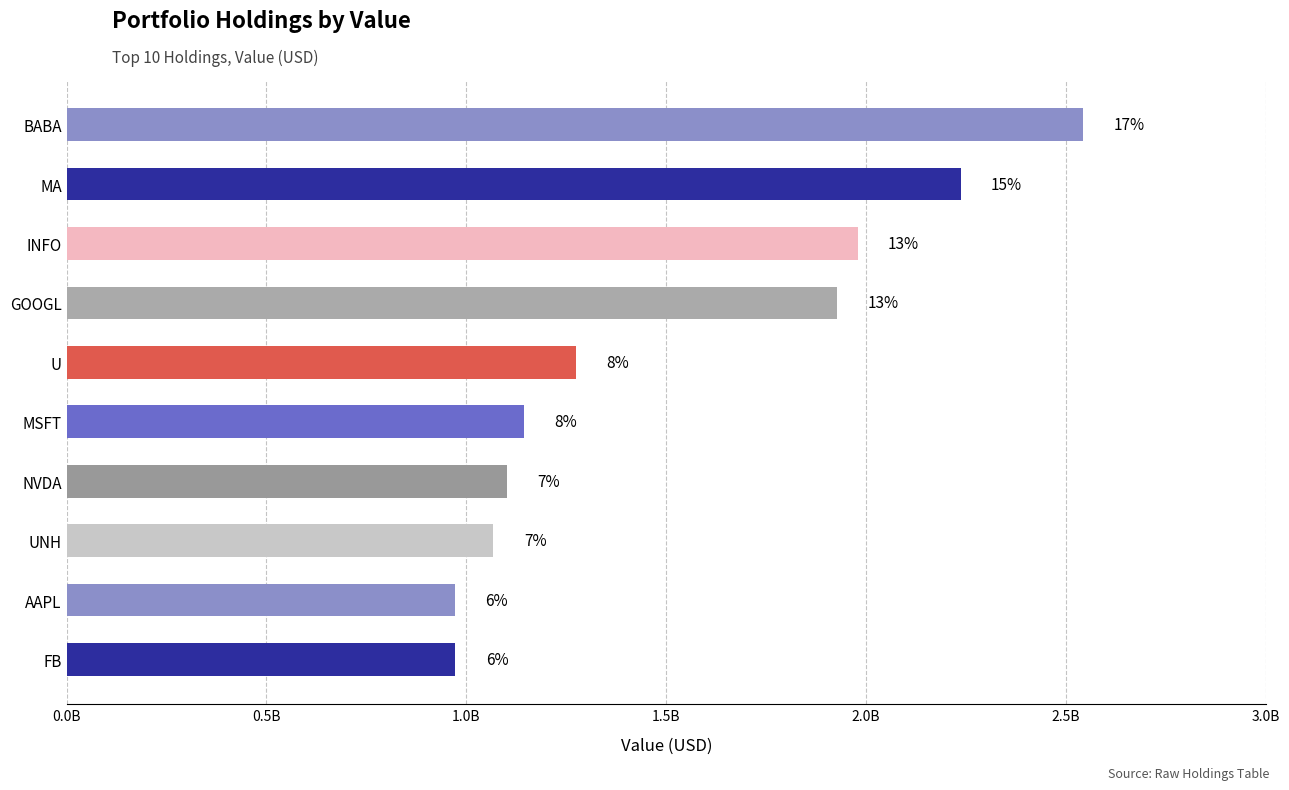

Does the chart contain any negative values?

No